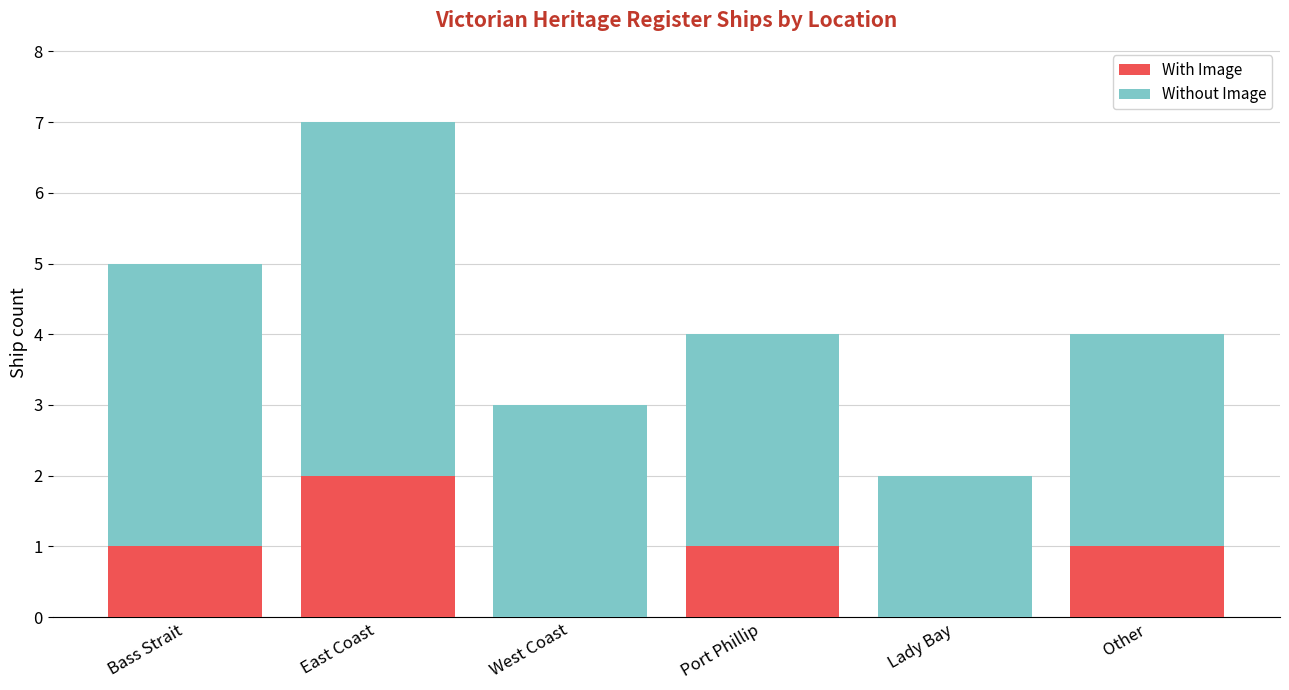

What is the sum of all With Image values?

5